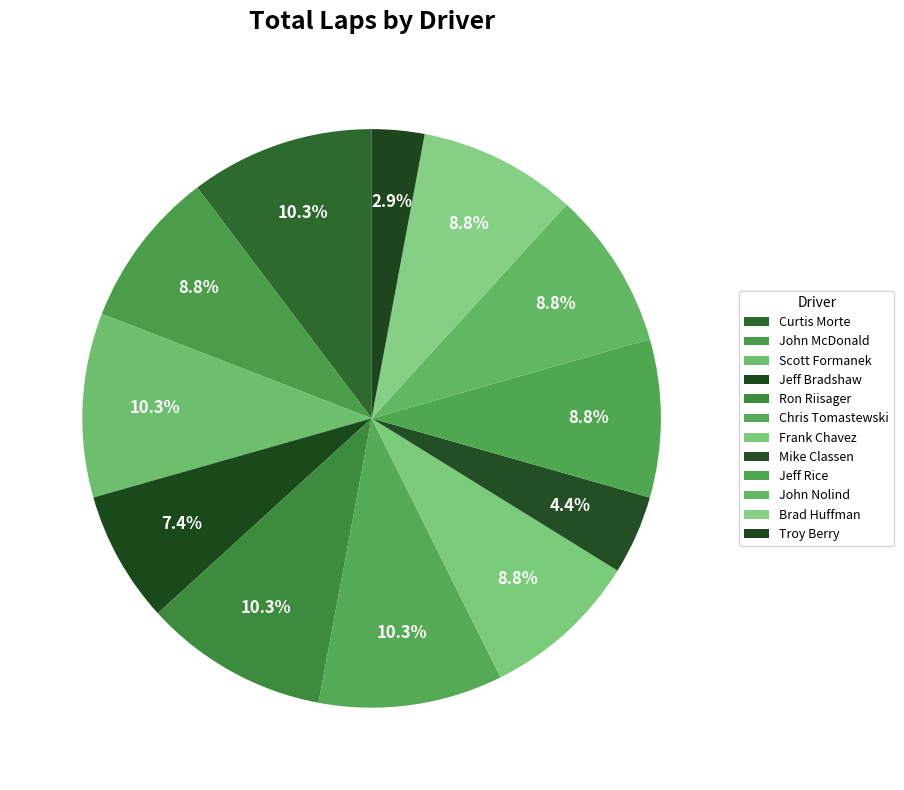

How many slices are in this pie chart?

12